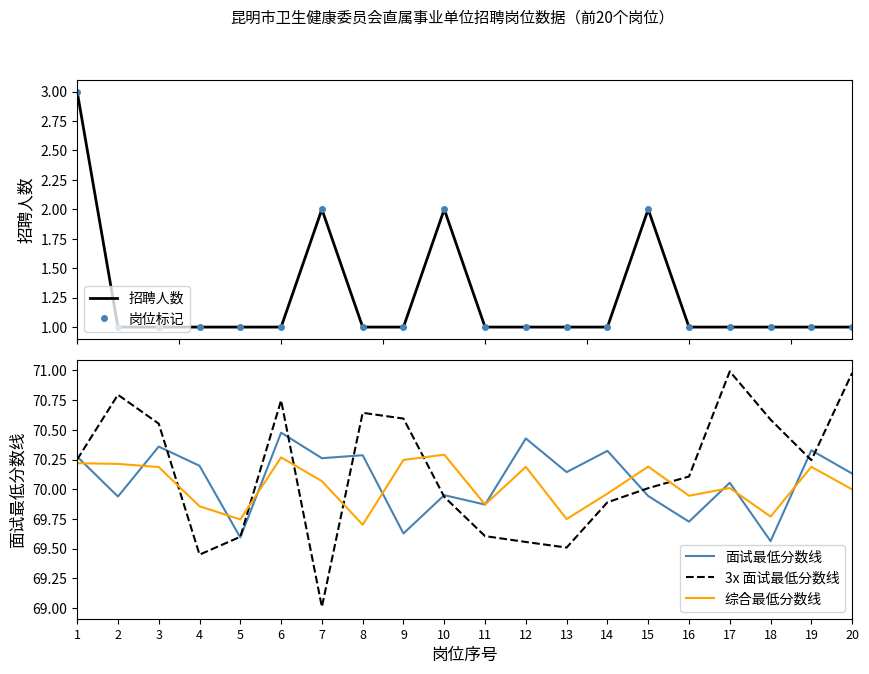

Is it true that 3x 面试最低分数线 equals 99.1 at 16?

False